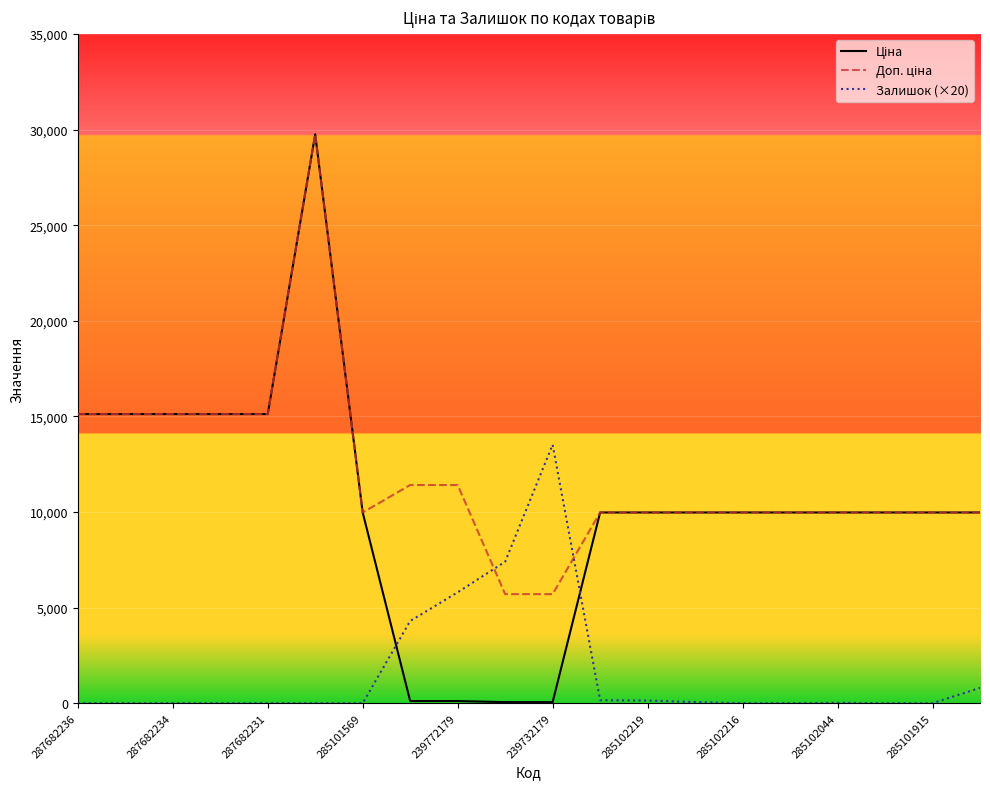

Does the chart display data point markers on the line(s)?

No